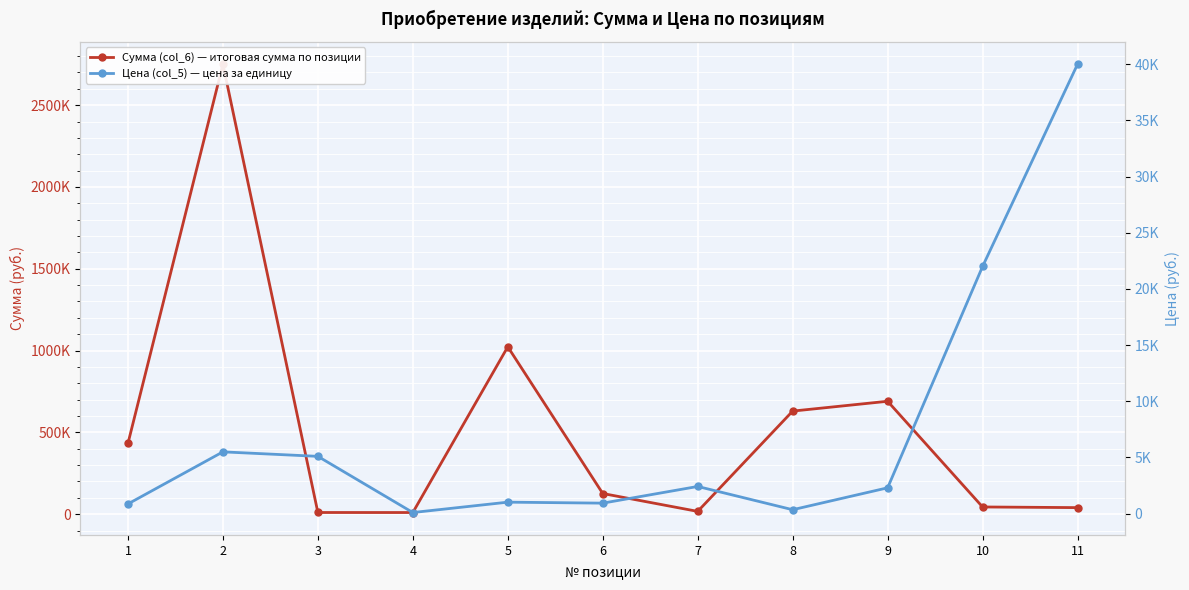

Rank the series by their maximum value, from lowest to highest.

Цена (col_5) — цена за единицу, Сумма (col_6) — итоговая сумма по позиции